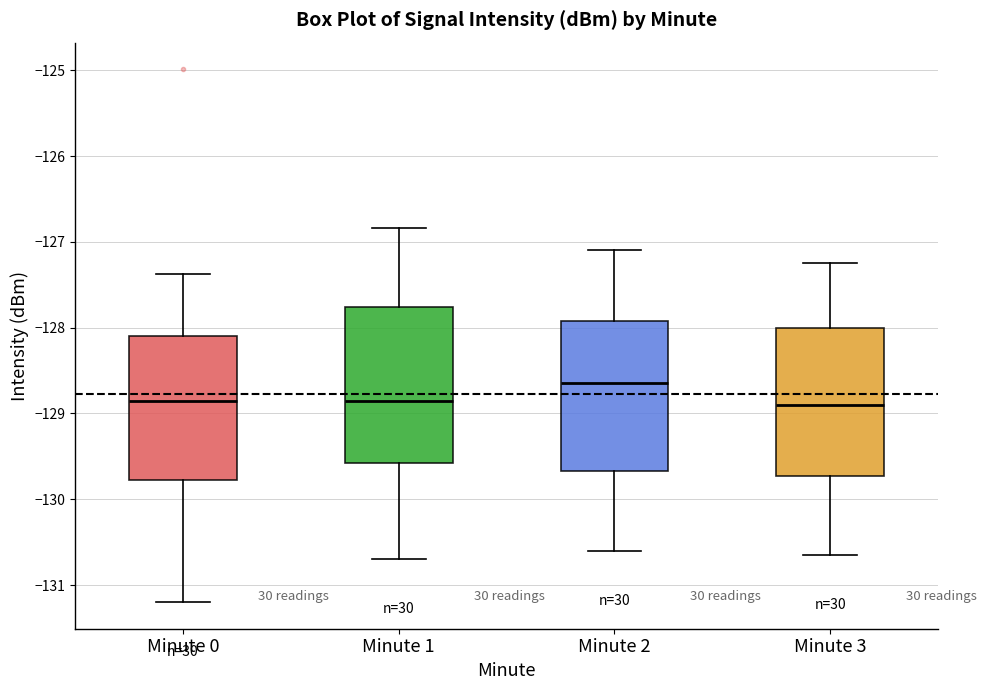

Reading left to right, transcribe this box plot: for each box, give where its median line is, the range the box spans, and where its two whiskers end, as read against the y-axis. The values are not printed on the chart, so give them approximately, as read against the axis.

Minute 0: median -128.8, box -129.8 to -128.1, whiskers -131.2 to -127.4
Minute 1: median -128.8, box -129.6 to -127.8, whiskers -130.7 to -126.8
Minute 2: median -128.6, box -129.7 to -127.9, whiskers -130.6 to -127.1
Minute 3: median -128.9, box -129.7 to -128.0, whiskers -130.6 to -127.2